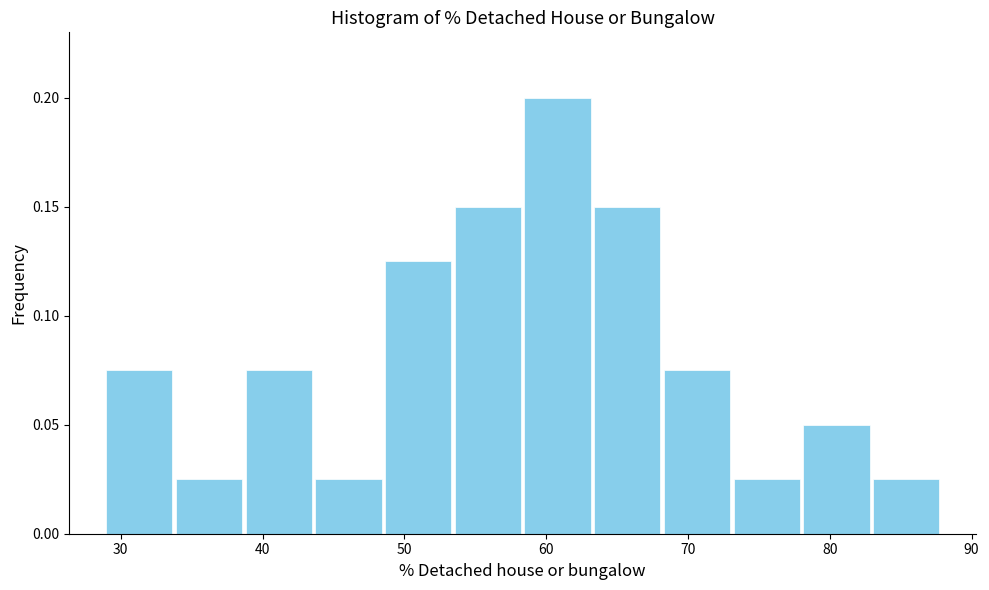

How tall is the bar that spans 39 to 44 on the x-axis? Neither the bar edges nor the heights are printed on the chart, so give them approximately, as read against the axes.

0.075